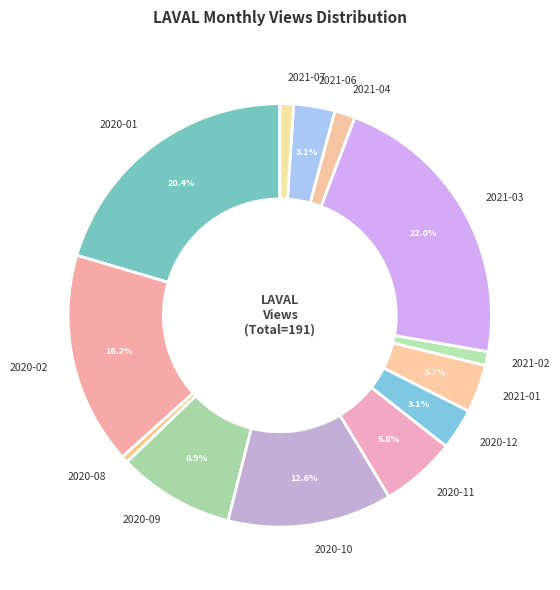

Does any single category account for the majority?

No